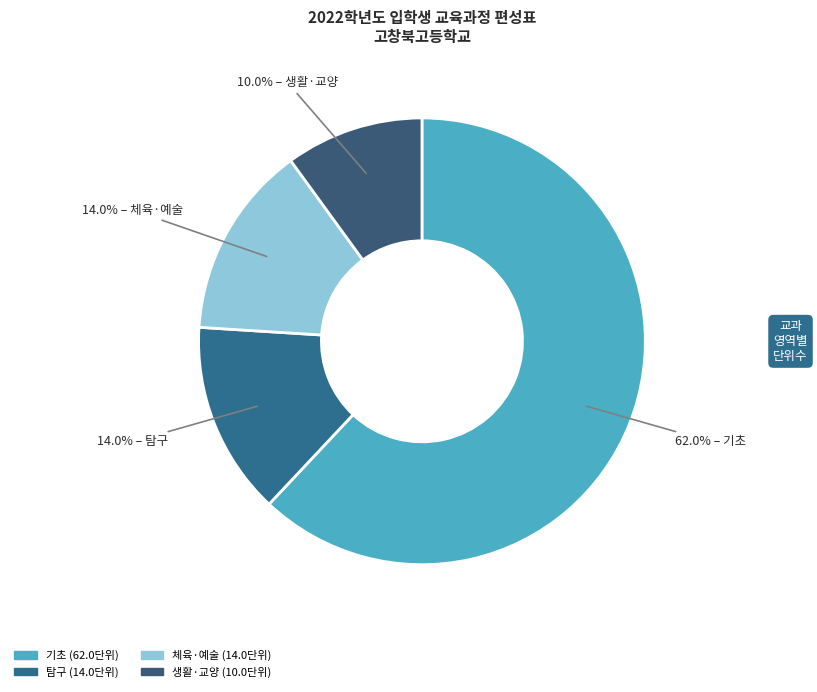

Count the number of slices in the pie.

4